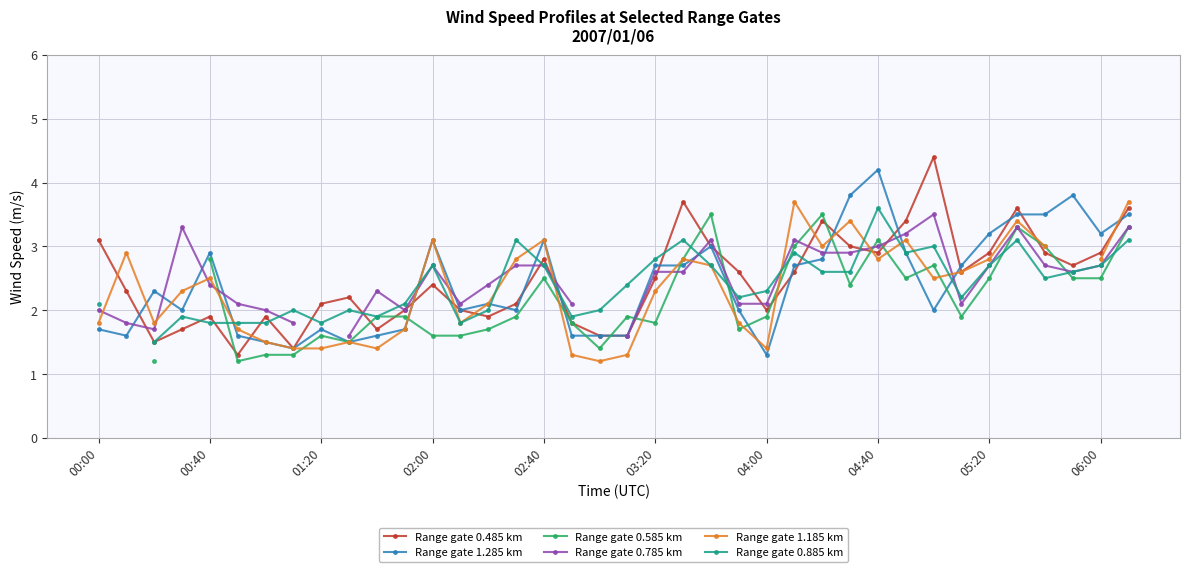

After their last crossing, which series has the higher values: Range gate 0.485 km or Range gate 1.285 km?

Range gate 0.485 km